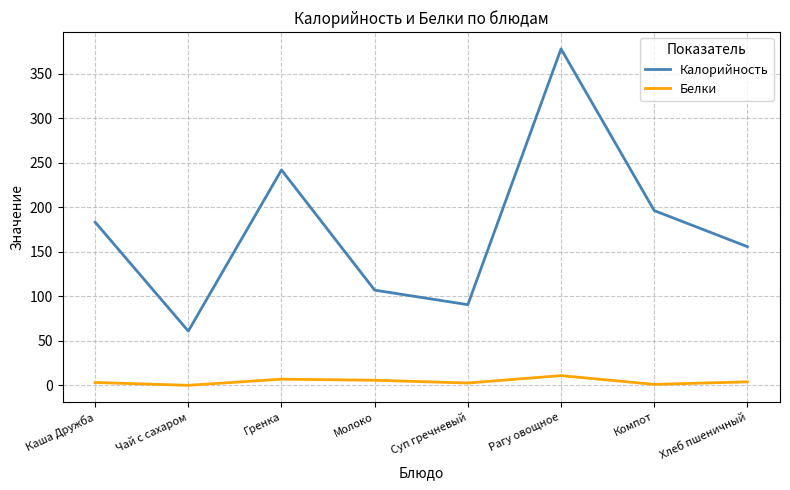

How many interior local peaks does the Белки series have?

2